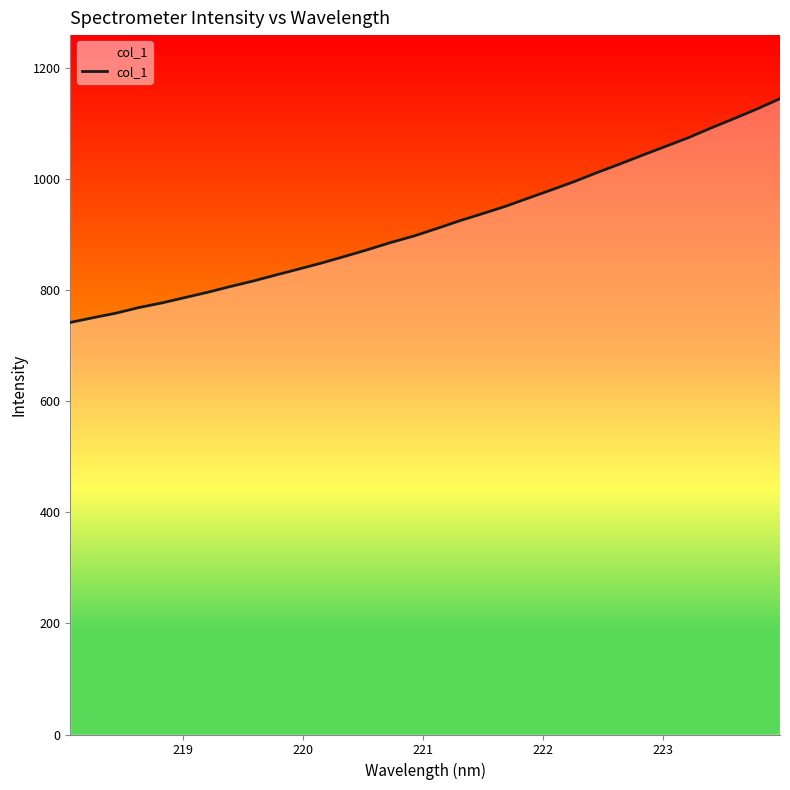

True or false: the data shows 1038.1 at 224.

False